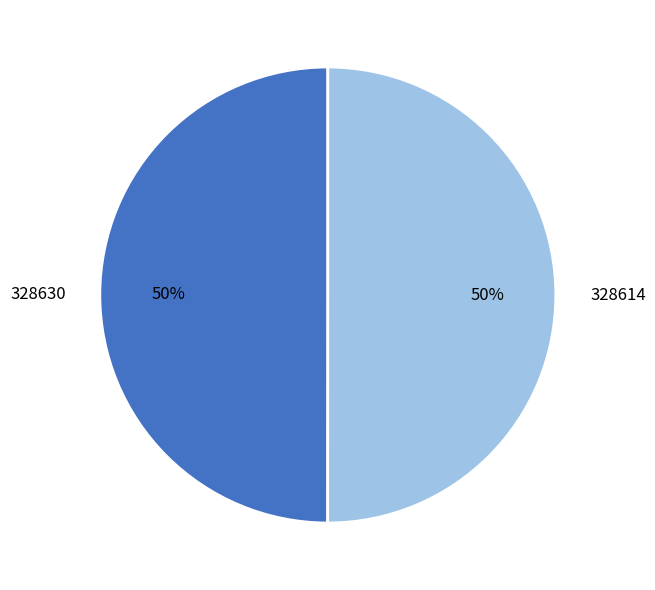

What is the ratio of the value at 328630 to the value at 328614?

1.0